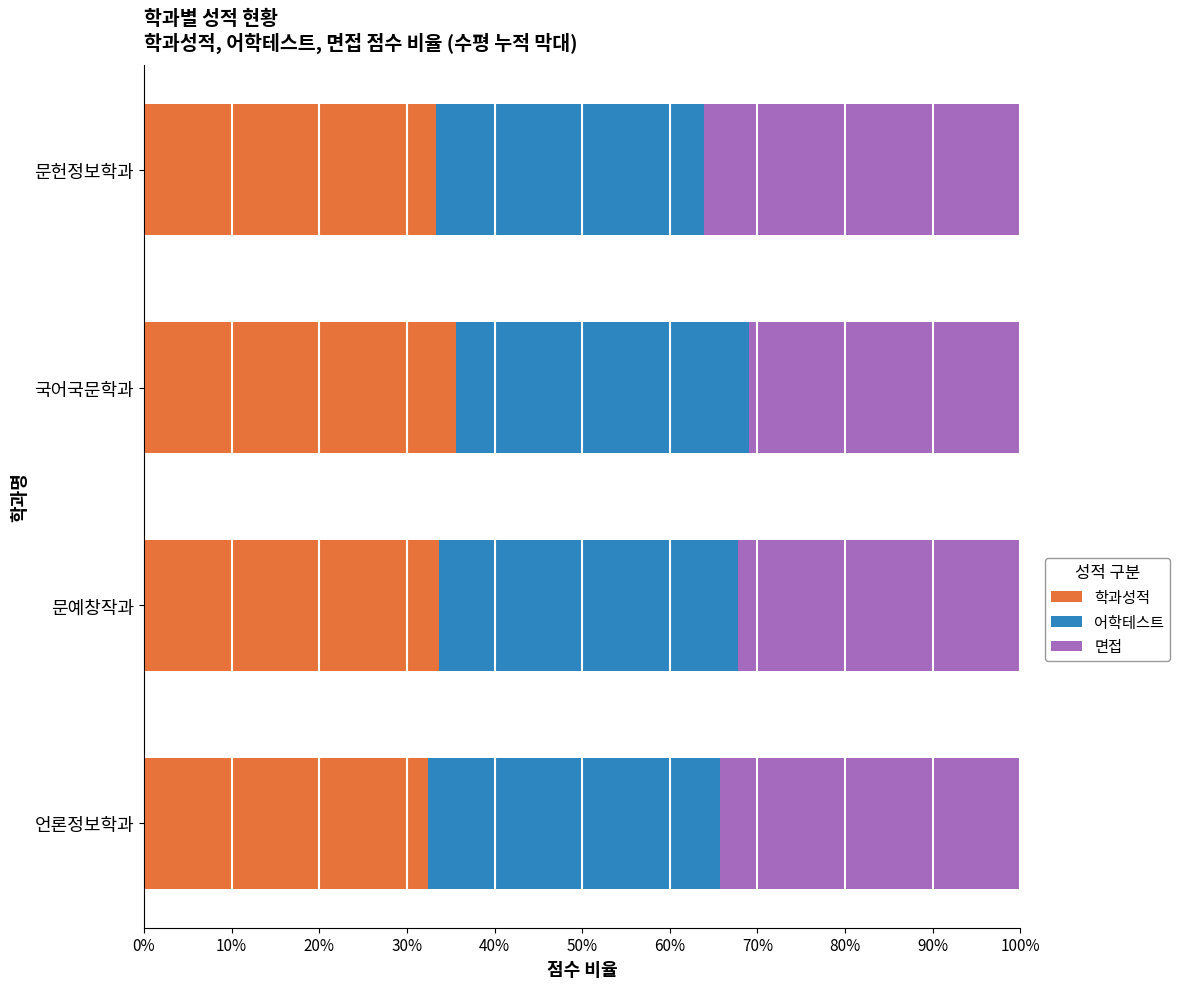

What is the total value across all series at 국어국문학과?

100.0